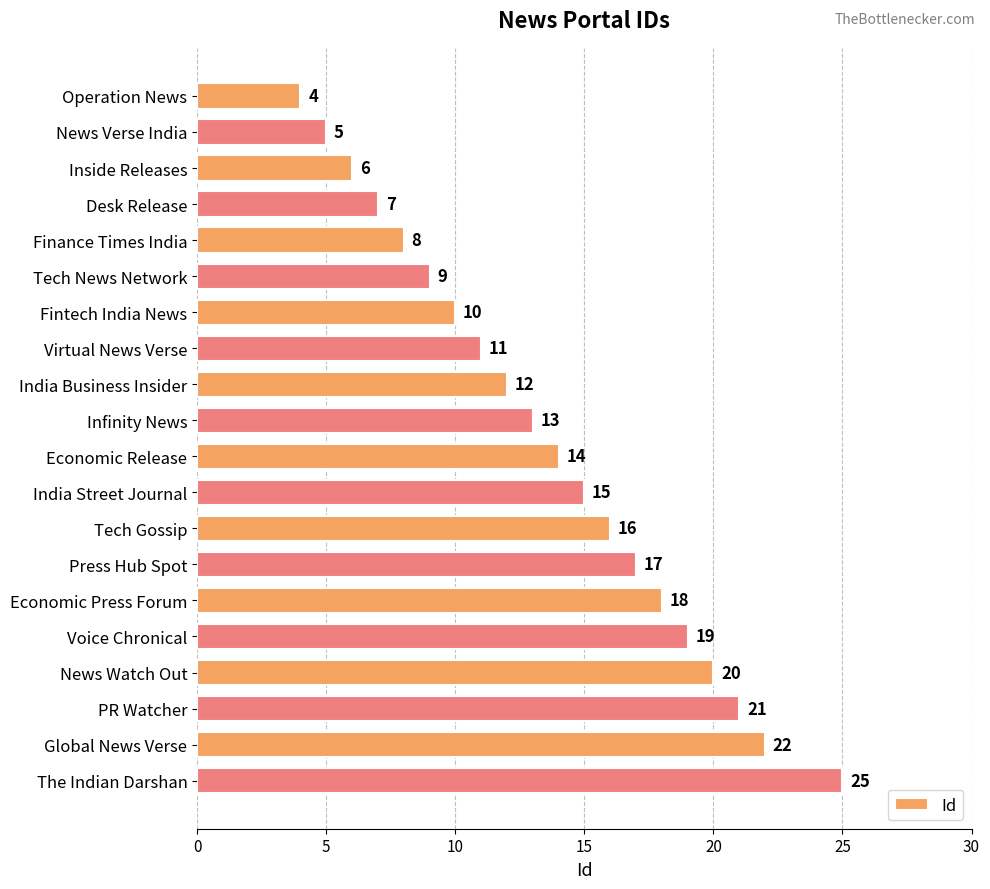

Reading top to bottom, transcribe all the data shown in this chart.

Operation News=4	News Verse India=5	Inside Releases=6	Desk Release=7	Finance Times India=8	Tech News Network=9	Fintech India News=10	Virtual News Verse=11	India Business Insider=12	Infinity News=13	Economic Release=14	India Street Journal=15	Tech Gossip=16	Press Hub Spot=17	Economic Press Forum=18	Voice Chronical=19	News Watch Out=20	PR Watcher=21	Global News Verse=22	The Indian Darshan=25